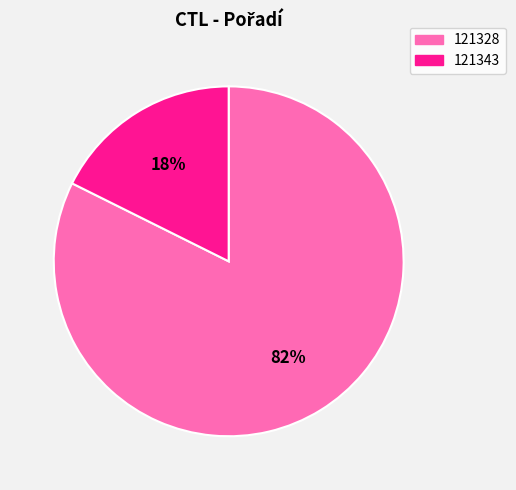

To the nearest percent, what percentage of the pie is 121343?

18%